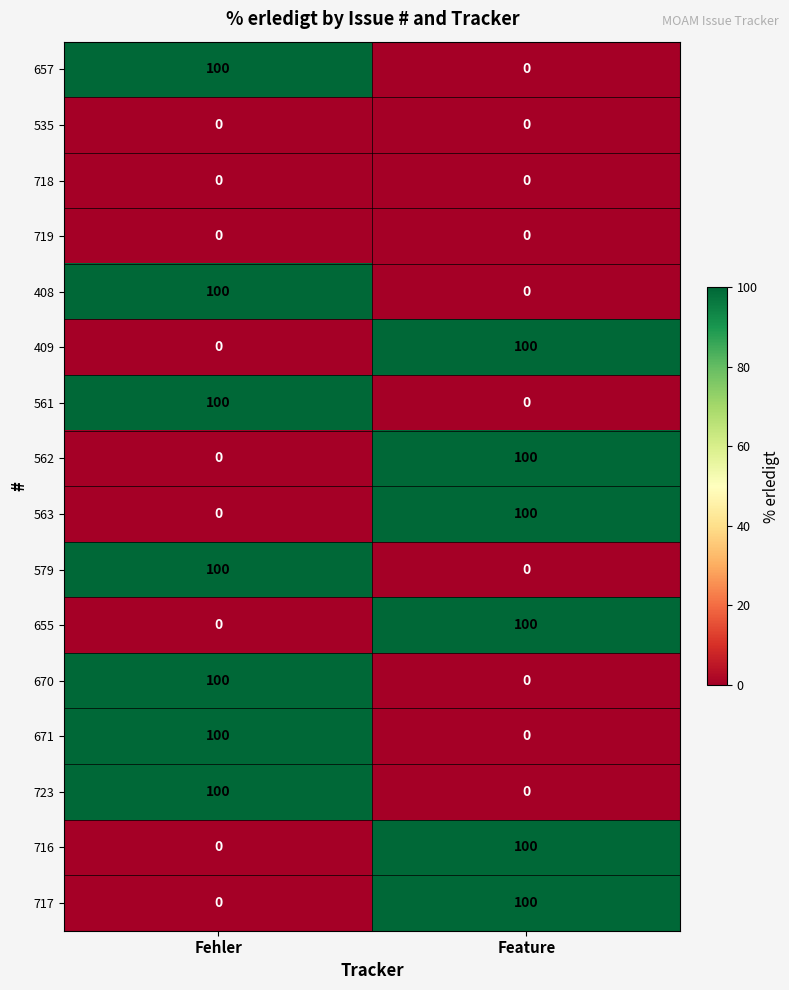

List the labels in order of 716 value, smallest first.

Fehler, Feature